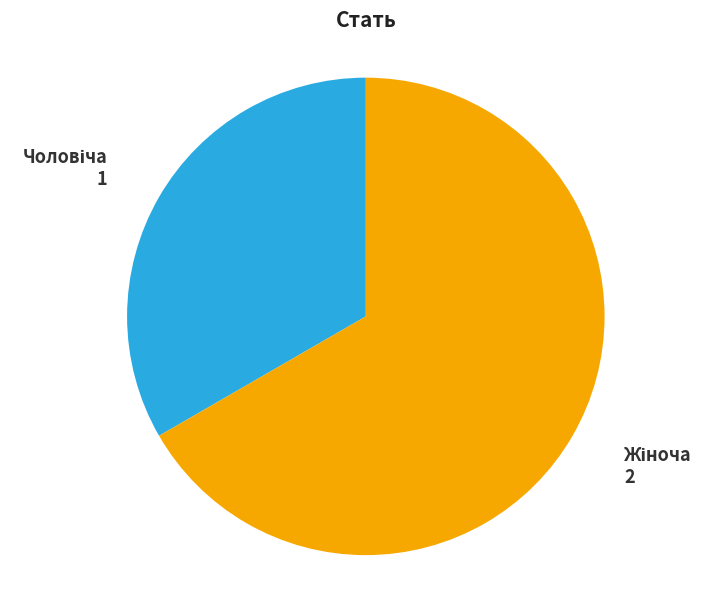

Is there any slice that represents more than half of the pie?

Yes